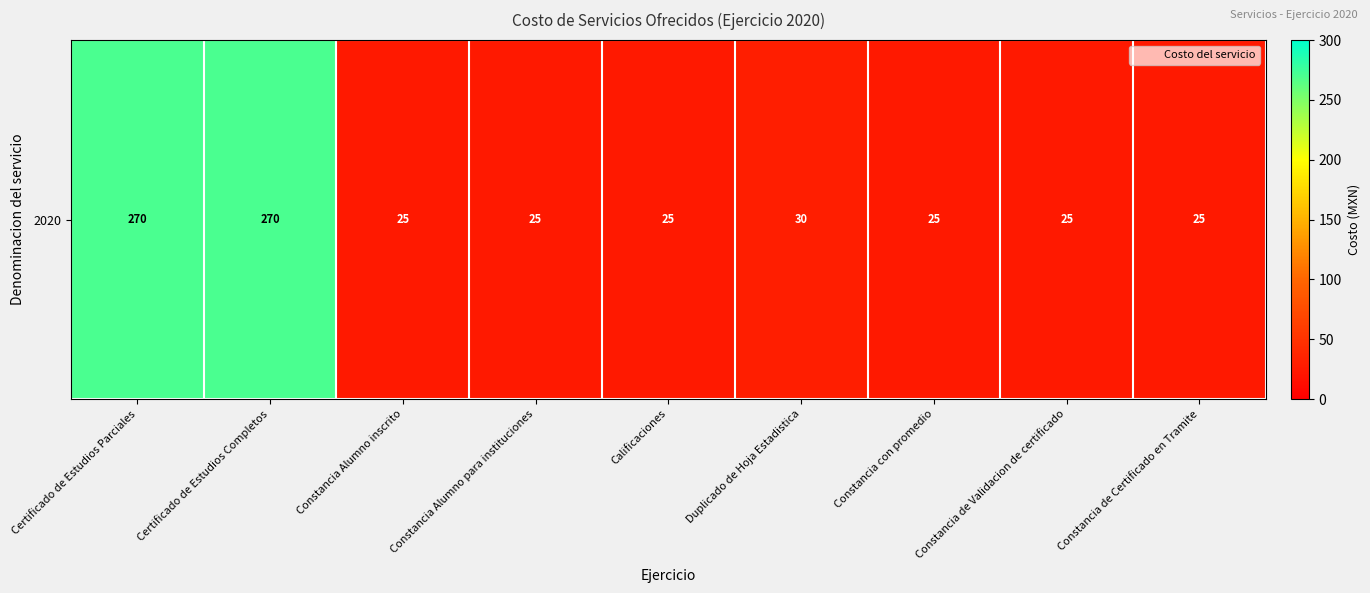

Rank the categories by value from highest to lowest.

Certificado de Estudios Parciales, Certificado de Estudios Completos, Duplicado de Hoja Estadistica, Constancia Alumno inscrito, Constancia Alumno para instituciones, Calificaciones, Constancia con promedio, Constancia de Validacion de certificado, Constancia de Certificado en Tramite